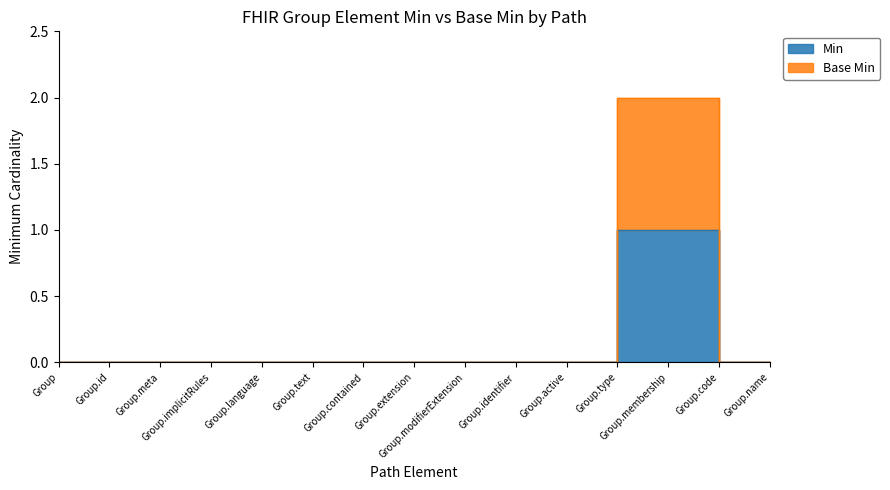

True or false: Min has more than 2 interior local peaks.

False